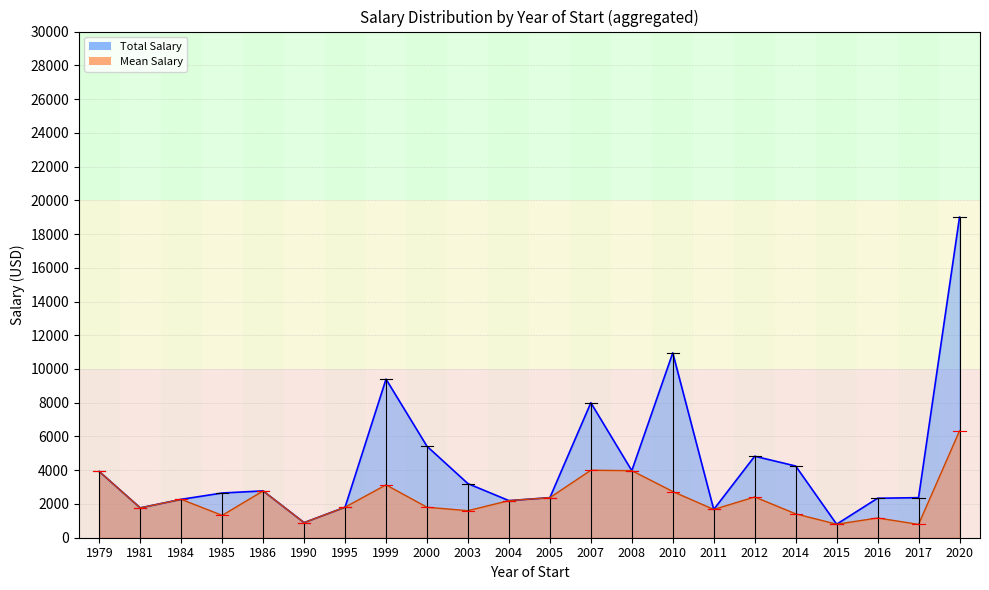

How many interior local peaks does the Mean Salary series have?

6